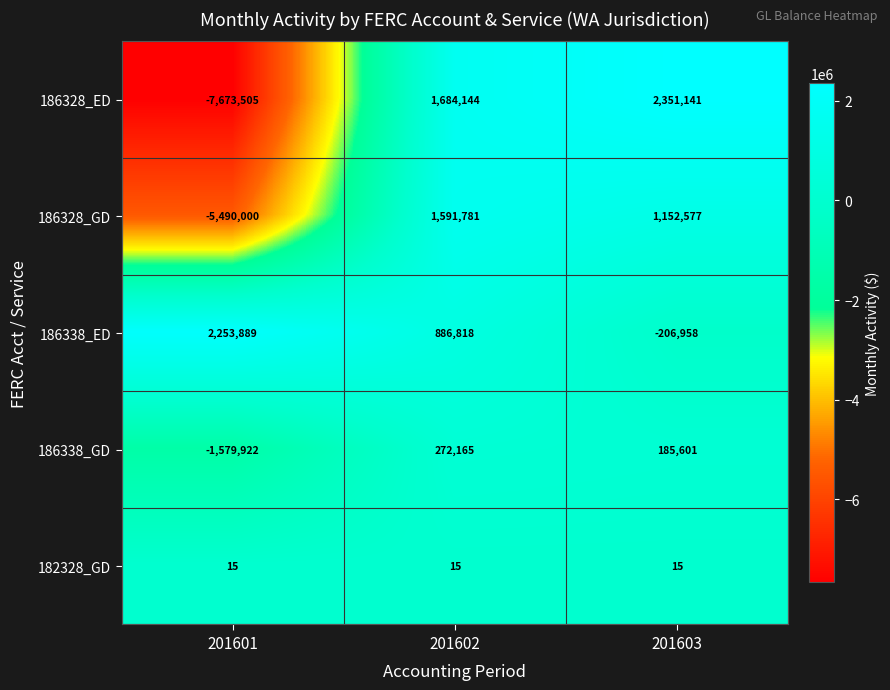

What is the difference between the maximum and second lowest values in the 186338_ED series?

1367071